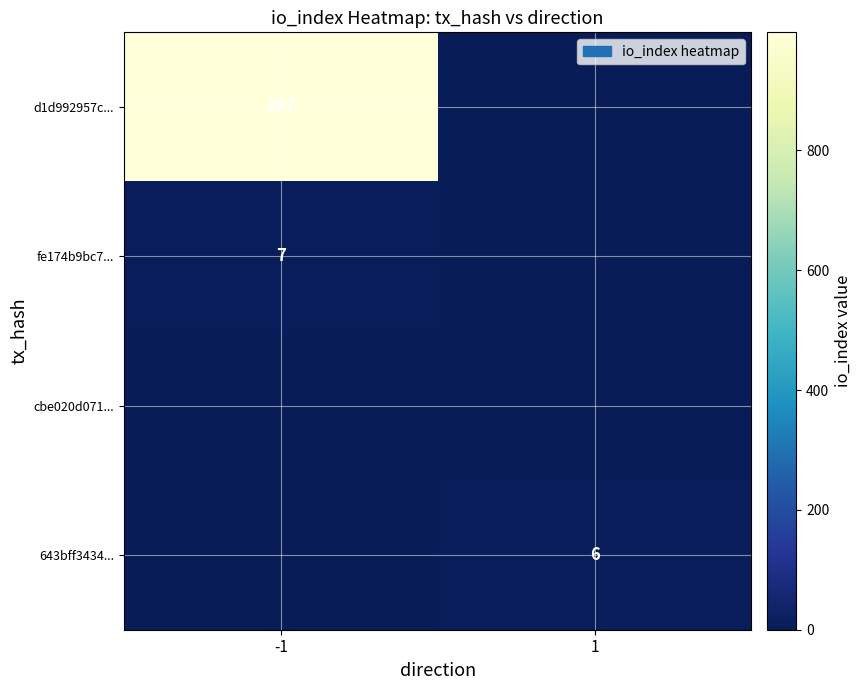

Is it true that fe174b9bc7... equals 7 at -1?

True